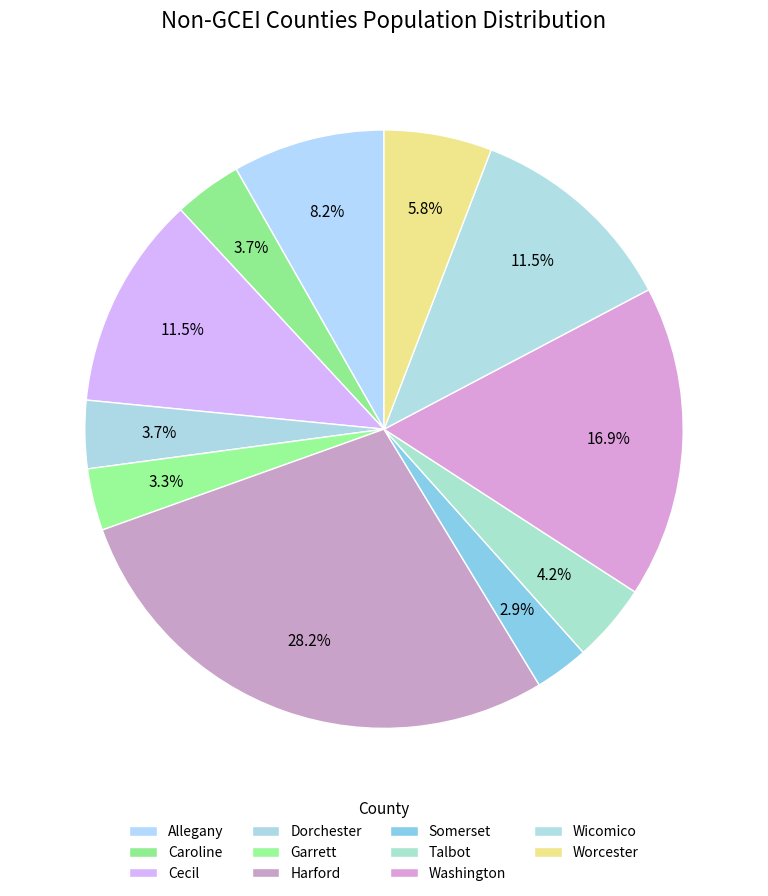

To the nearest percent, what is the combined percentage of Washington and Cecil?

28%